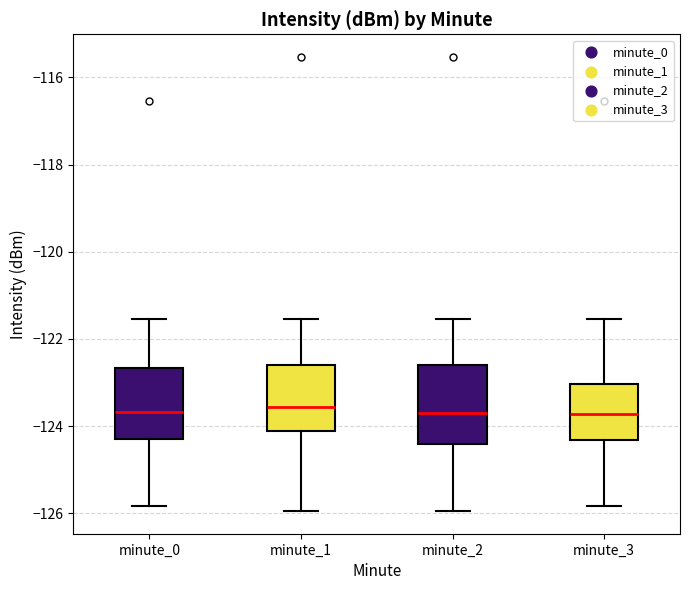

Reading left to right, read every box against the y-axis: the position of its median line, the range the box covers, and the ends of its whiskers. The values are not printed on the chart, so give them approximately, as read against the axis.

minute_0: median -123.6, box -124.2 to -122.6, whiskers -125.8 to -121.6
minute_1: median -123.6, box -124.2 to -122.6, whiskers -126.0 to -121.6
minute_2: median -123.6, box -124.4 to -122.6, whiskers -126.0 to -121.6
minute_3: median -123.8, box -124.4 to -123.0, whiskers -125.8 to -121.6